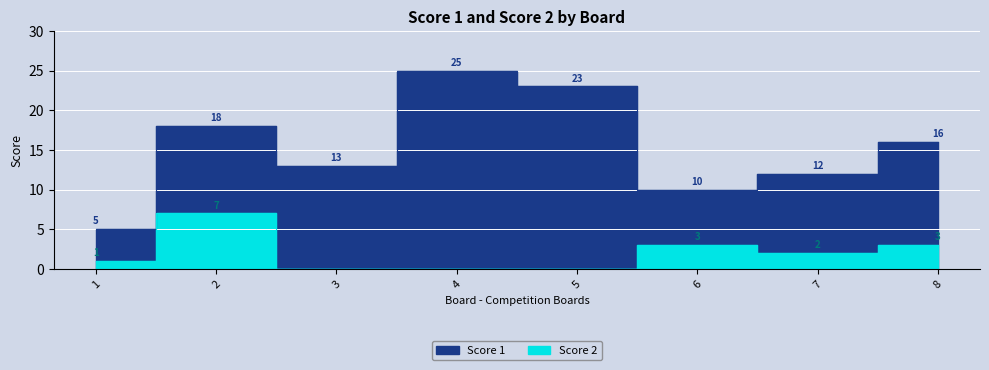

Is it true that Score 1 equals 18 at 2?

True